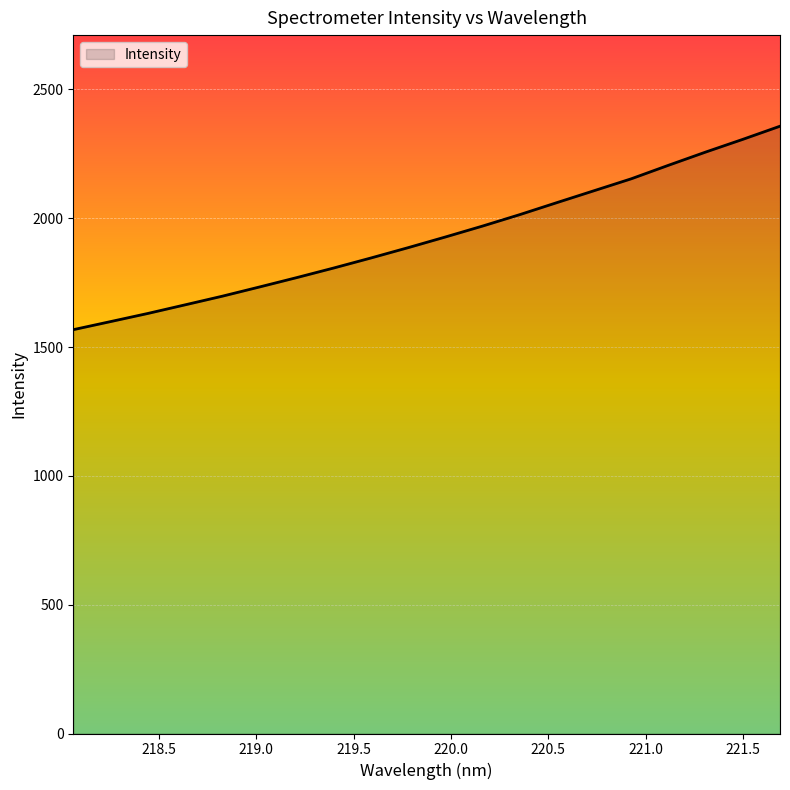

What is the minimum value shown in the chart?

1567.4